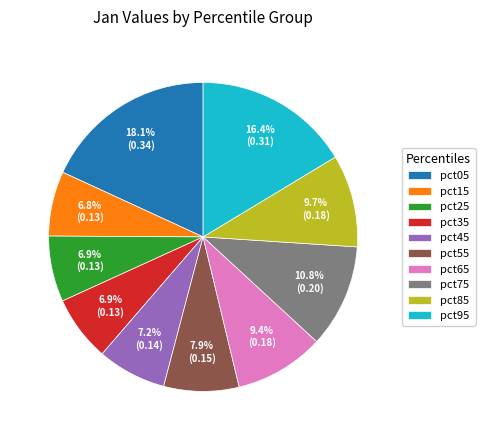

How many slices are in this pie chart?

10